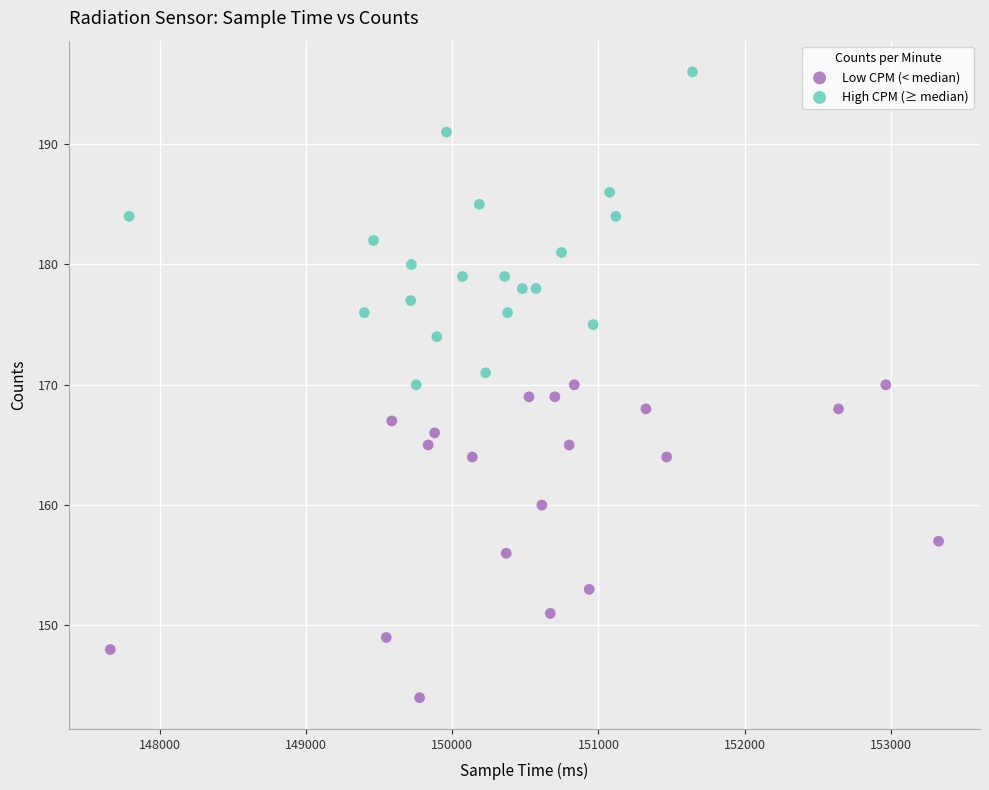

Which series contains the lowest Y value?

Low CPM (< median)